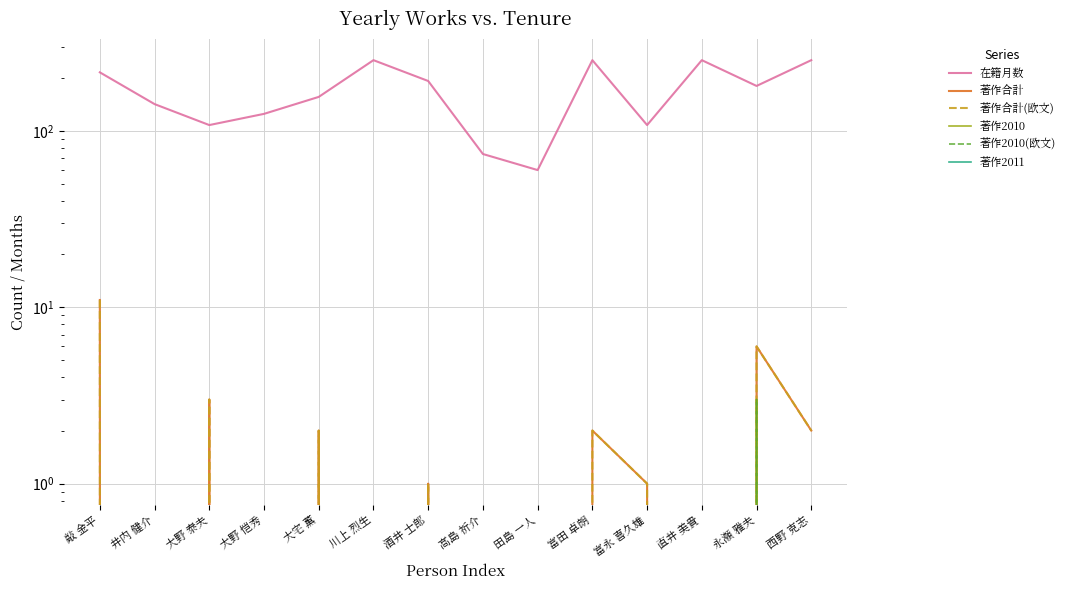

Where does the 在籍月数 series first go above 180?

敲 金平